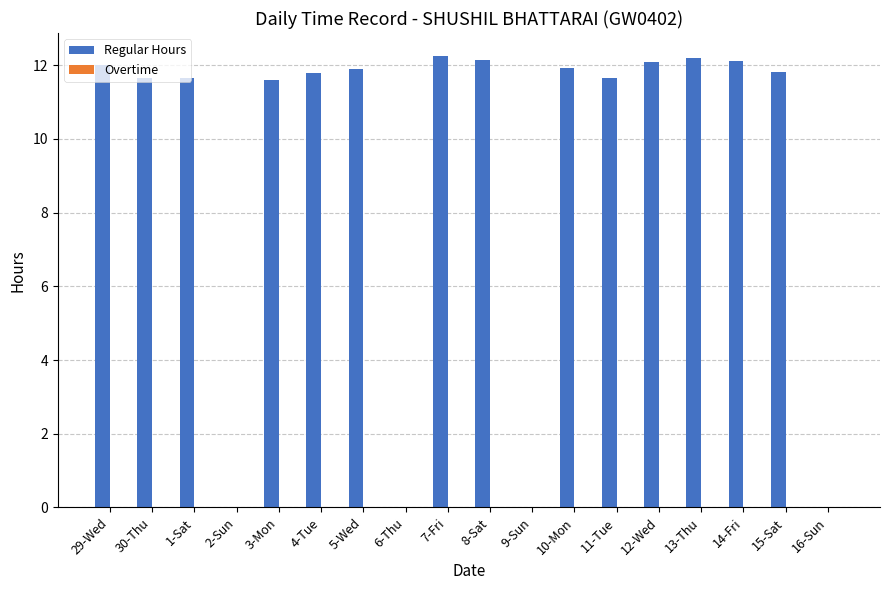

What is the ratio of the value at 4-Tue to the value at 11-Tue?

1.0